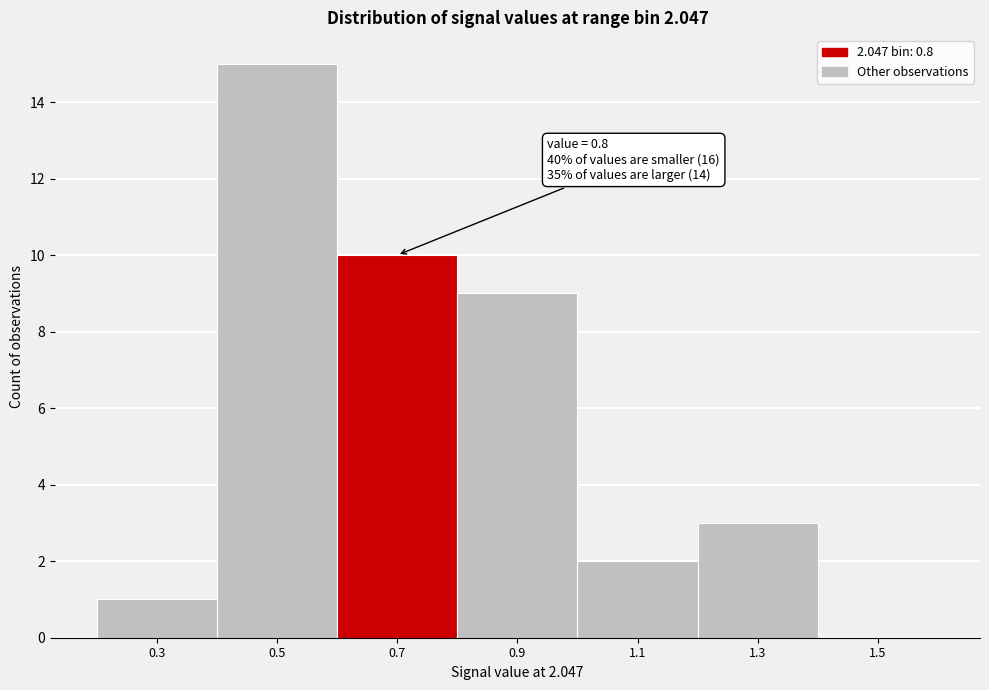

Reading right to left, list all the values displayed in this chart.

1.5=0	1.3=3	1.1=2	0.9=9	0.7=10	0.5=15	0.3=1